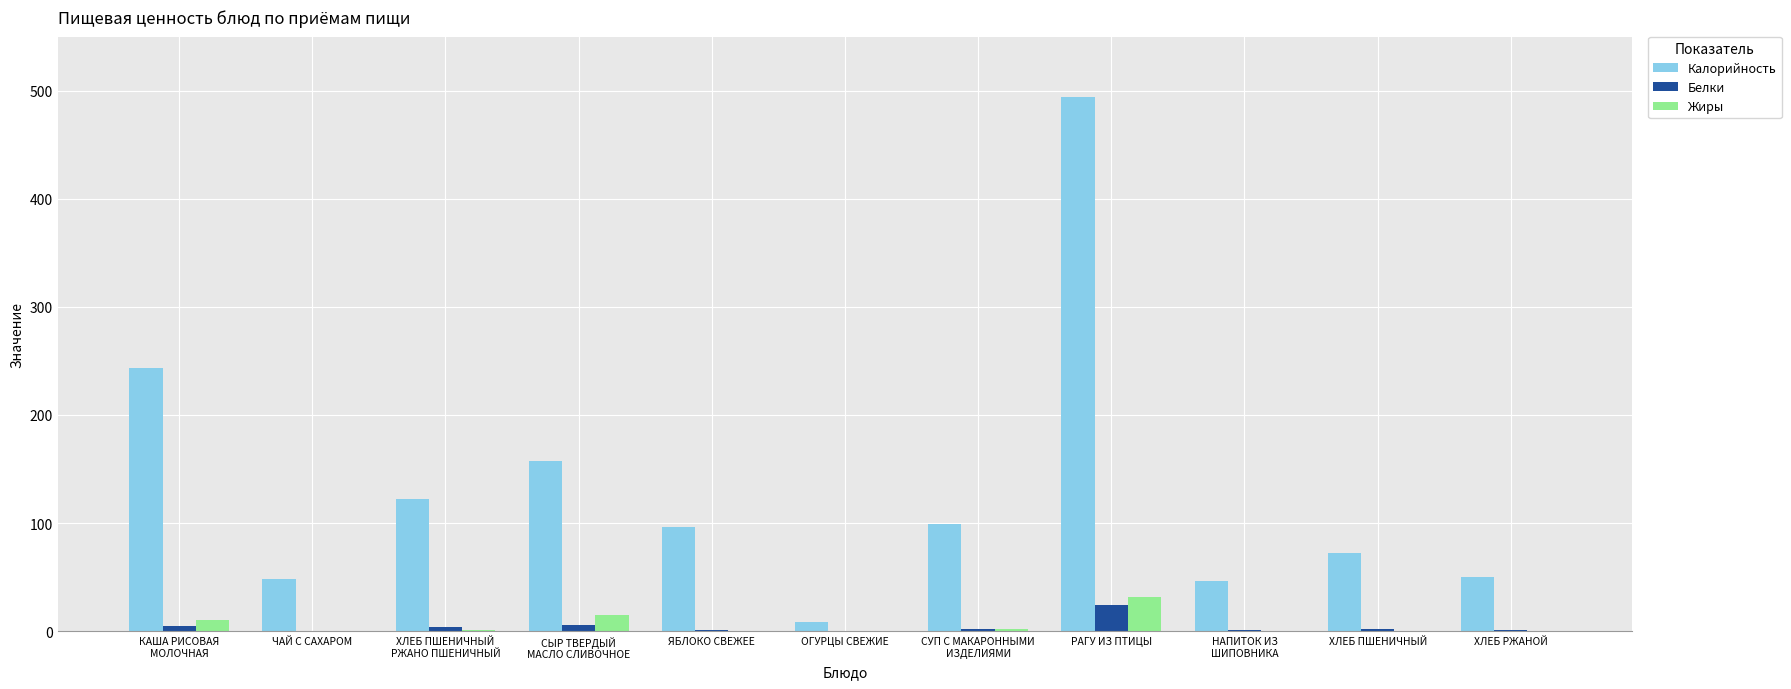

At which label does Белки reach its peak?

РАГУ ИЗ ПТИЦЫ